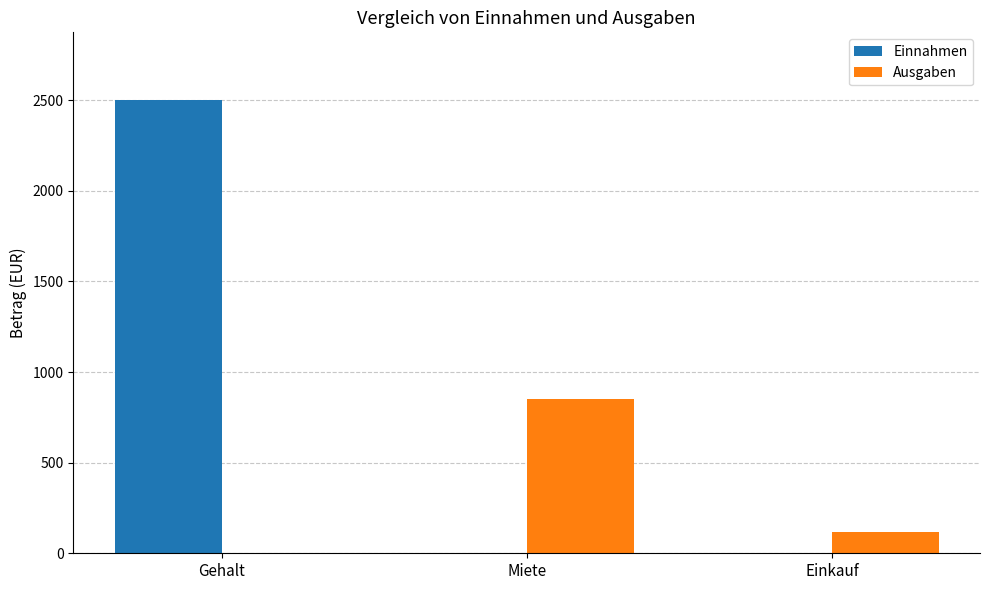

How many data points does each series have?

3